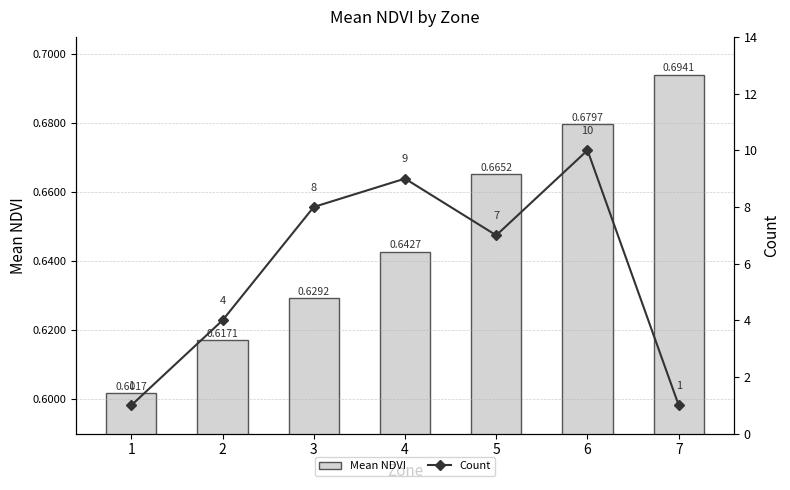

Reading right to left, extract all data points from this chart.

Mean NDVI: 7=0.7	6=0.7	5=0.7	4=0.6	3=0.6	2=0.6	1=0.6
Count: 7=1.0	6=10.0	5=7.0	4=9.0	3=8.0	2=4.0	1=1.0